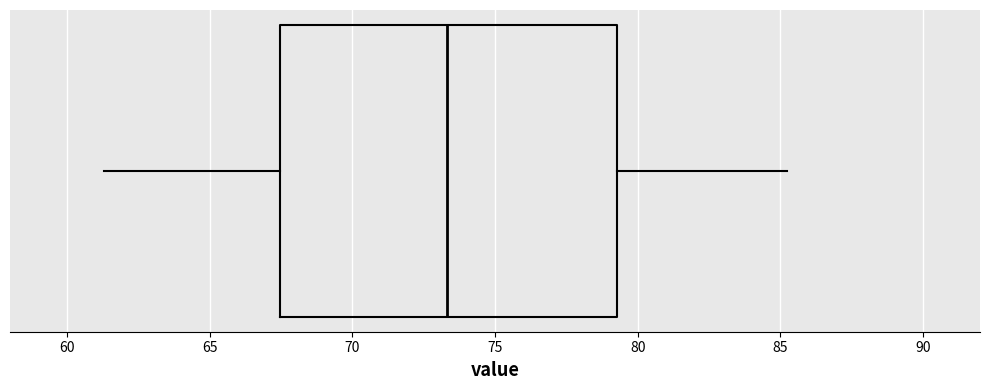

Where is the right edge of the box on the x-axis? The values are not printed on the chart, so give them approximately, as read against the axis.

79.5